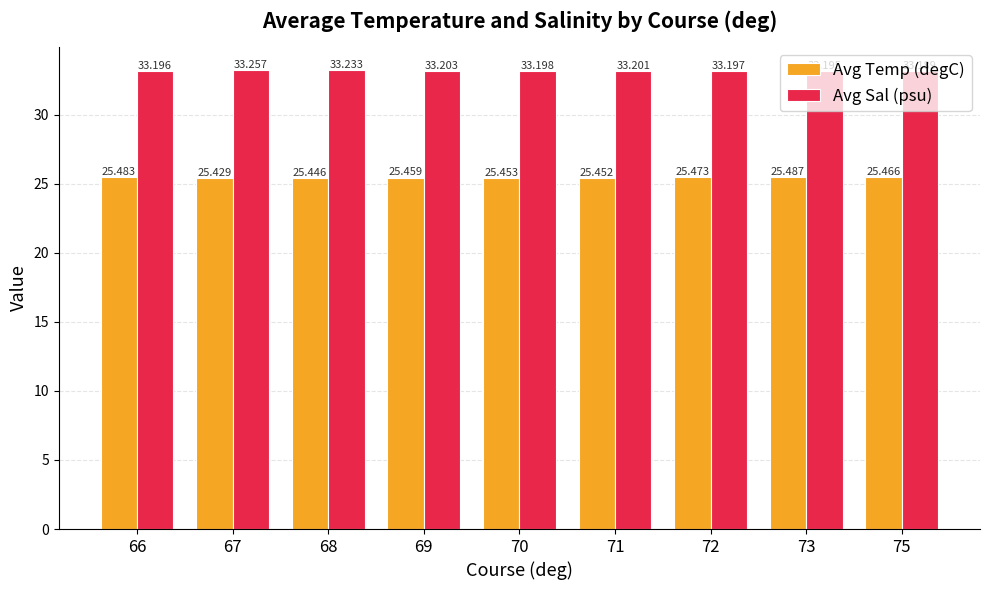

Reading left to right, list all the values displayed in this chart.

Avg Temp (degC): 66=25.5	67=25.4	68=25.4	69=25.5	70=25.5	71=25.5	72=25.5	73=25.5	75=25.5
Avg Sal (psu): 66=33.2	67=33.3	68=33.2	69=33.2	70=33.2	71=33.2	72=33.2	73=33.2	75=33.2